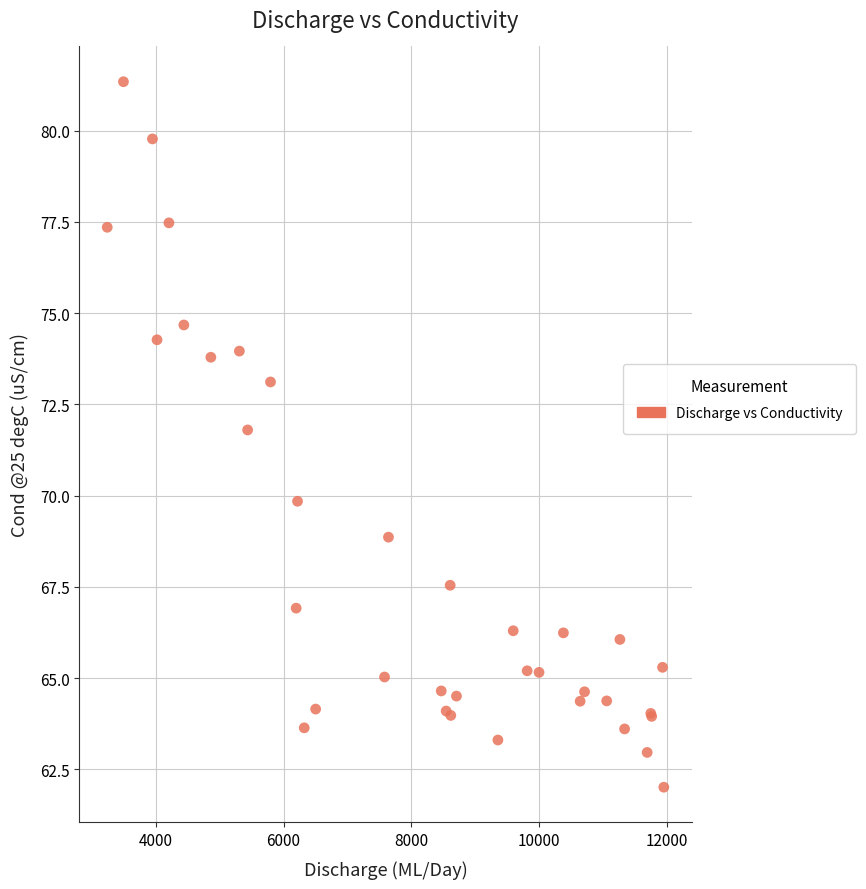

What Y value in the scatter plot is closest to 71?

71.8